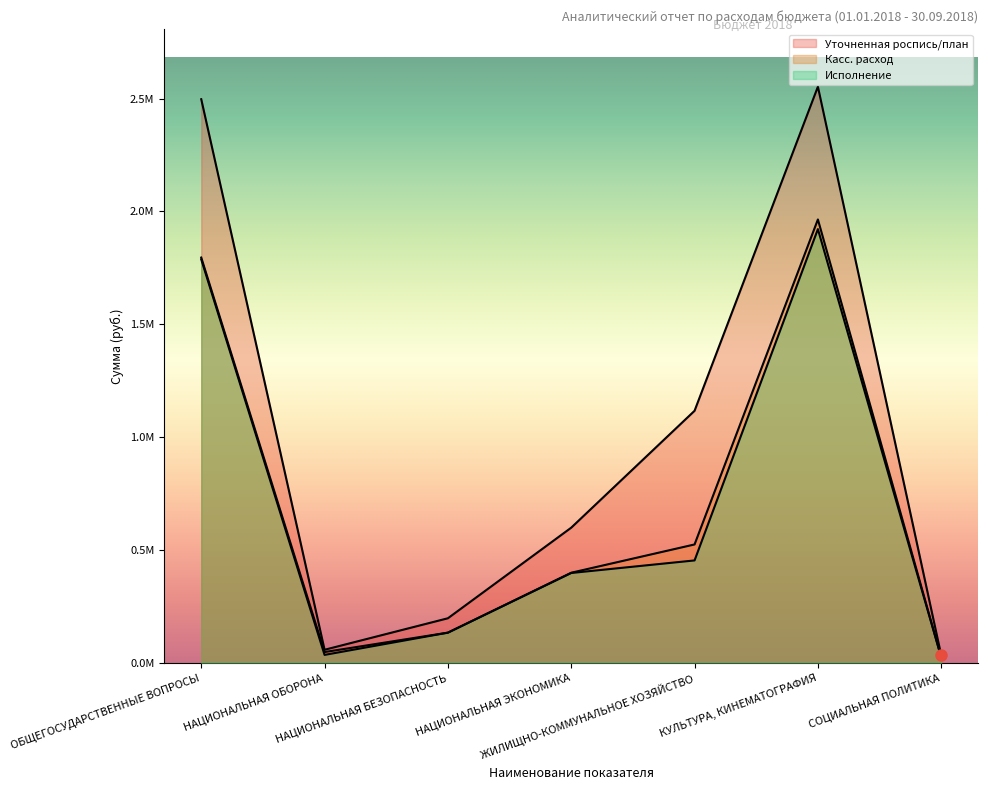

What position from the left is НАЦИОНАЛЬНАЯ ОБОРОНА?

2